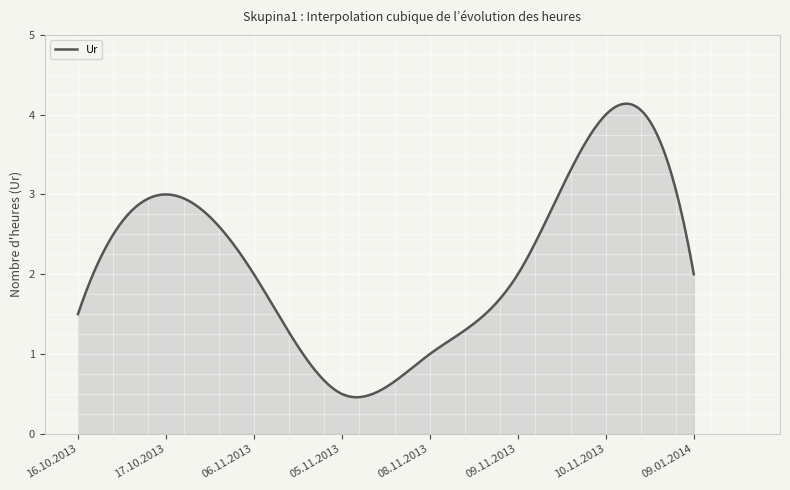

What is the difference between the maximum and minimum values?

3.7